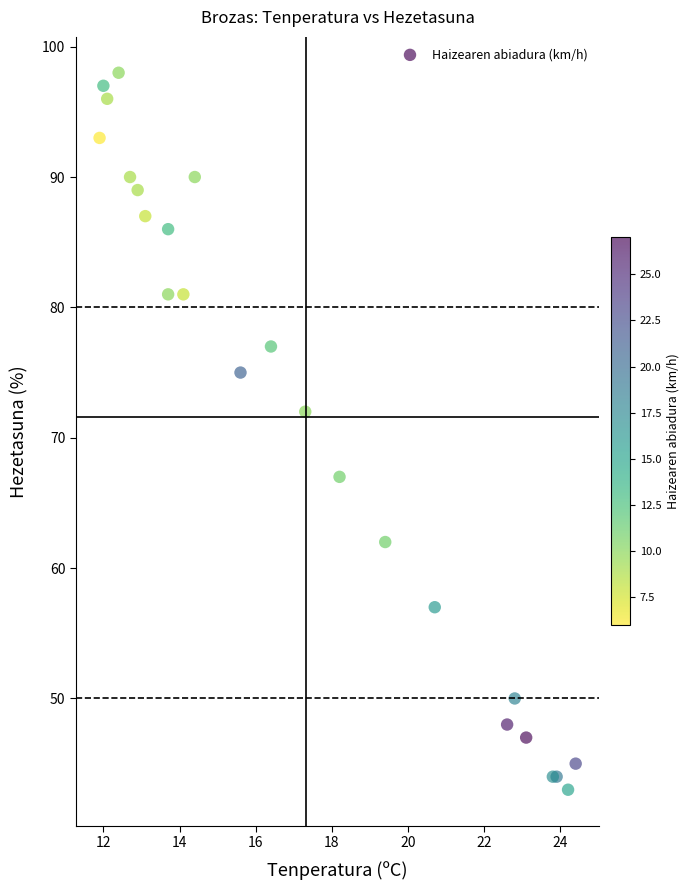

What Y value in the scatter plot is closest to 70?

72